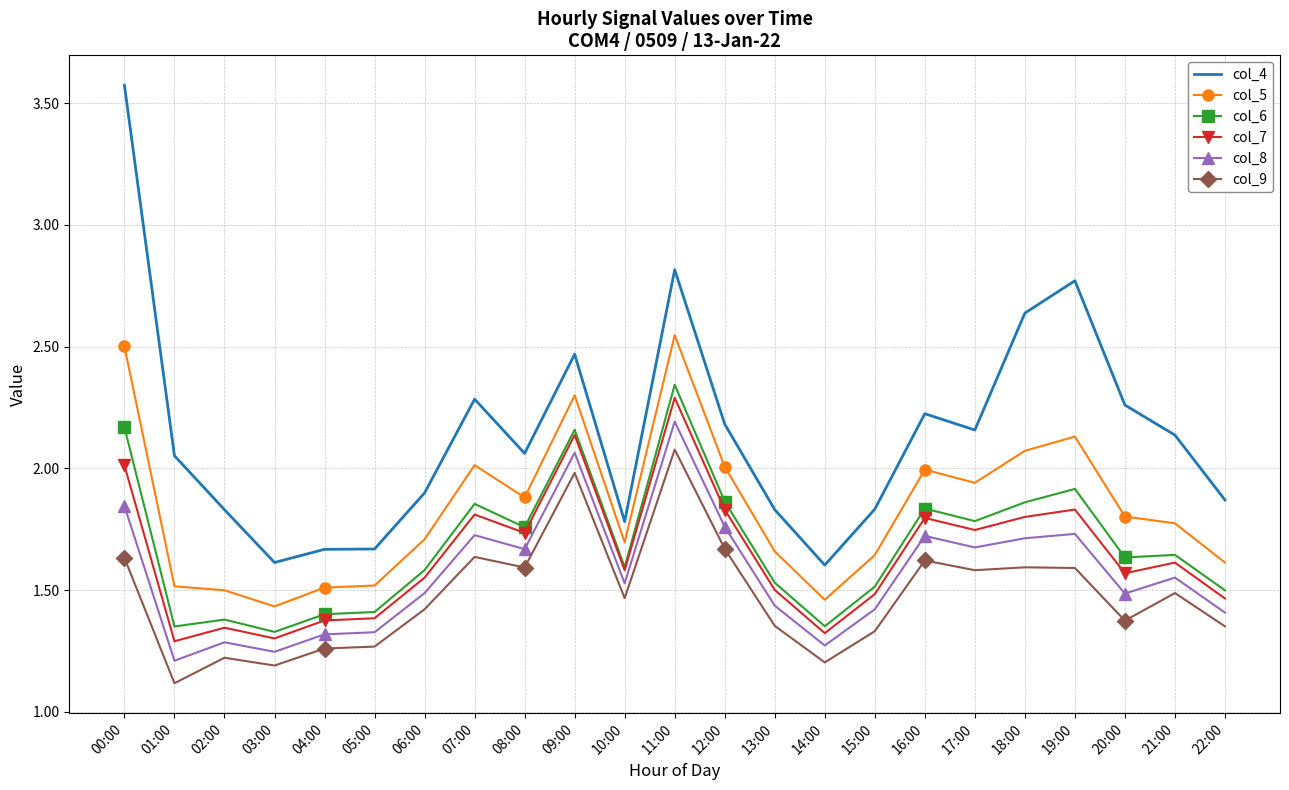

True or false: col_7 has a value of 0.8 at 11:00.

False